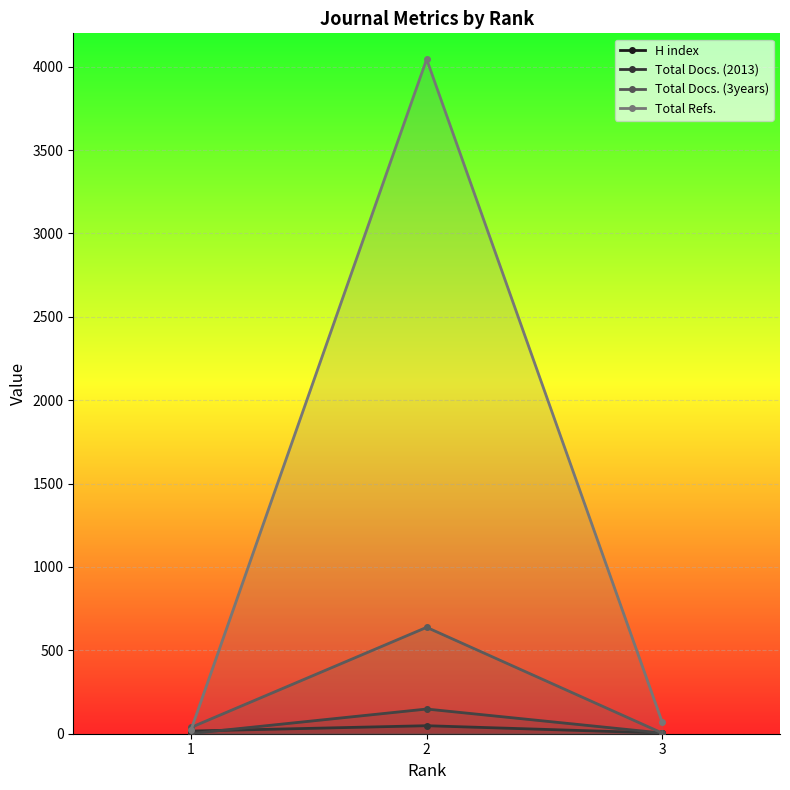

List the series in order of their peak value, lowest first.

H index, Total Docs. (2013), Total Docs. (3years), Total Refs.